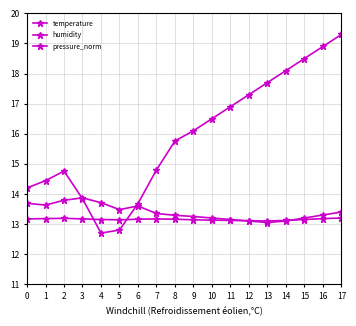

Does the chart display data point markers on the line(s)?

Yes